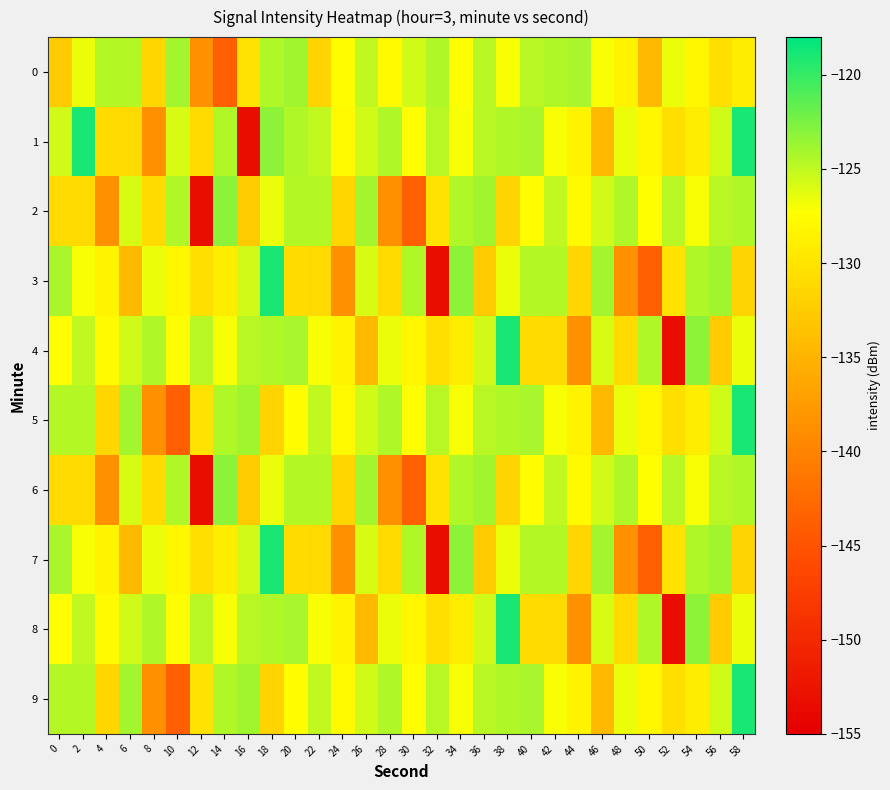

Reading left to right, extract all data points from this chart.

0: 0=-132.7	2=-126.6	4=-124.5	6=-124.5	8=-131.5	10=-124.1	12=-138.8	14=-143.8	16=-130.3	18=-124.5	20=-123.8	22=-131.7	24=-127.5	26=-125.1	28=-127.8	30=-125.6	32=-124.4	34=-127.3	36=-124.8	38=-127.0	40=-124.7	42=-124.4	44=-124.1	46=-127.0	48=-128.5	50=-134.4	52=-126.5	54=-128.1	56=-130.5	58=-129.0
1: 0=-125.5	2=-118.9	4=-130.9	6=-131.1	8=-138.6	10=-125.9	12=-130.9	14=-124.4	16=-153.3	18=-123.2	20=-124.5	22=-125.1	24=-127.8	26=-125.6	28=-124.4	30=-127.3	32=-124.8	34=-127.0	36=-124.7	38=-124.4	40=-124.1	42=-127.0	44=-128.5	46=-134.4	48=-126.5	50=-128.1	52=-130.5	54=-129.0	56=-125.5	58=-118.9
2: 0=-130.9	2=-131.1	4=-138.6	6=-125.9	8=-130.9	10=-124.4	12=-153.3	14=-123.2	16=-132.7	18=-126.6	20=-124.5	22=-124.5	24=-131.5	26=-124.1	28=-138.8	30=-143.8	32=-130.3	34=-124.5	36=-123.8	38=-131.7	40=-127.5	42=-125.1	44=-127.8	46=-125.6	48=-124.4	50=-127.3	52=-124.8	54=-127.0	56=-124.7	58=-124.4
3: 0=-124.1	2=-127.0	4=-128.5	6=-134.4	8=-126.5	10=-128.1	12=-130.5	14=-129.0	16=-125.5	18=-118.9	20=-130.9	22=-131.1	24=-138.6	26=-125.9	28=-130.9	30=-124.4	32=-153.3	34=-123.2	36=-132.7	38=-126.6	40=-124.5	42=-124.5	44=-131.5	46=-124.1	48=-138.8	50=-143.8	52=-130.3	54=-124.5	56=-123.8	58=-131.7
4: 0=-127.5	2=-125.1	4=-127.8	6=-125.6	8=-124.4	10=-127.3	12=-124.8	14=-127.0	16=-124.7	18=-124.4	20=-124.1	22=-127.0	24=-128.5	26=-134.4	28=-126.5	30=-128.1	32=-130.5	34=-129.0	36=-125.5	38=-118.9	40=-130.9	42=-131.1	44=-138.6	46=-125.9	48=-130.9	50=-124.4	52=-153.3	54=-123.2	56=-132.7	58=-126.6
5: 0=-124.5	2=-124.5	4=-131.5	6=-124.1	8=-138.8	10=-143.8	12=-130.3	14=-124.5	16=-123.8	18=-131.7	20=-127.5	22=-125.1	24=-127.8	26=-125.6	28=-124.4	30=-127.3	32=-124.8	34=-127.0	36=-124.7	38=-124.4	40=-124.1	42=-127.0	44=-128.5	46=-134.4	48=-126.5	50=-128.1	52=-130.5	54=-129.0	56=-125.5	58=-118.9
6: 0=-130.9	2=-131.1	4=-138.6	6=-125.9	8=-130.9	10=-124.4	12=-153.3	14=-123.2	16=-132.7	18=-126.6	20=-124.5	22=-124.5	24=-131.5	26=-124.1	28=-138.8	30=-143.8	32=-130.3	34=-124.5	36=-123.8	38=-131.7	40=-127.5	42=-125.1	44=-127.8	46=-125.6	48=-124.4	50=-127.3	52=-124.8	54=-127.0	56=-124.7	58=-124.4
7: 0=-124.1	2=-127.0	4=-128.5	6=-134.4	8=-126.5	10=-128.1	12=-130.5	14=-129.0	16=-125.5	18=-118.9	20=-130.9	22=-131.1	24=-138.6	26=-125.9	28=-130.9	30=-124.4	32=-153.3	34=-123.2	36=-132.7	38=-126.6	40=-124.5	42=-124.5	44=-131.5	46=-124.1	48=-138.8	50=-143.8	52=-130.3	54=-124.5	56=-123.8	58=-131.7
8: 0=-127.5	2=-125.1	4=-127.8	6=-125.6	8=-124.4	10=-127.3	12=-124.8	14=-127.0	16=-124.7	18=-124.4	20=-124.1	22=-127.0	24=-128.5	26=-134.4	28=-126.5	30=-128.1	32=-130.5	34=-129.0	36=-125.5	38=-118.9	40=-130.9	42=-131.1	44=-138.6	46=-125.9	48=-130.9	50=-124.4	52=-153.3	54=-123.2	56=-132.7	58=-126.6
9: 0=-124.5	2=-124.5	4=-131.5	6=-124.1	8=-138.8	10=-143.8	12=-130.3	14=-124.5	16=-123.8	18=-131.7	20=-127.5	22=-125.1	24=-127.8	26=-125.6	28=-124.4	30=-127.3	32=-124.8	34=-127.0	36=-124.7	38=-124.4	40=-124.1	42=-127.0	44=-128.5	46=-134.4	48=-126.5	50=-128.1	52=-130.5	54=-129.0	56=-125.5	58=-118.9